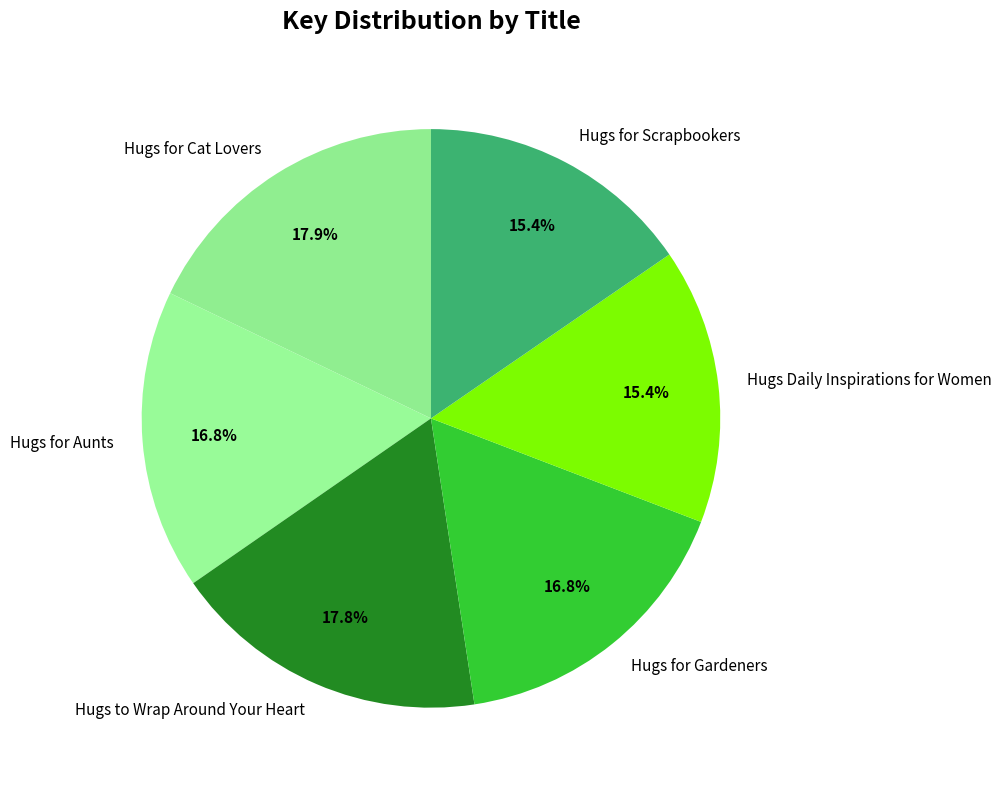

Is it true that Hugs to Wrap Around Your Heart is 29% of the pie?

False